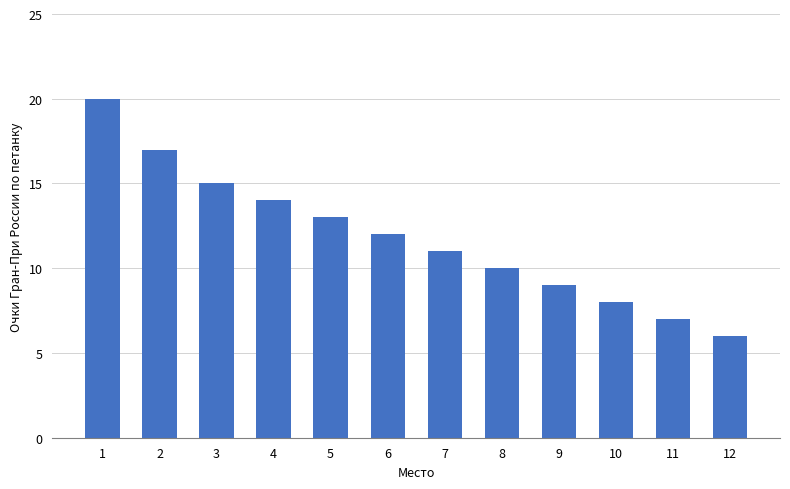

True or false: the data shows 11 at 7.

True